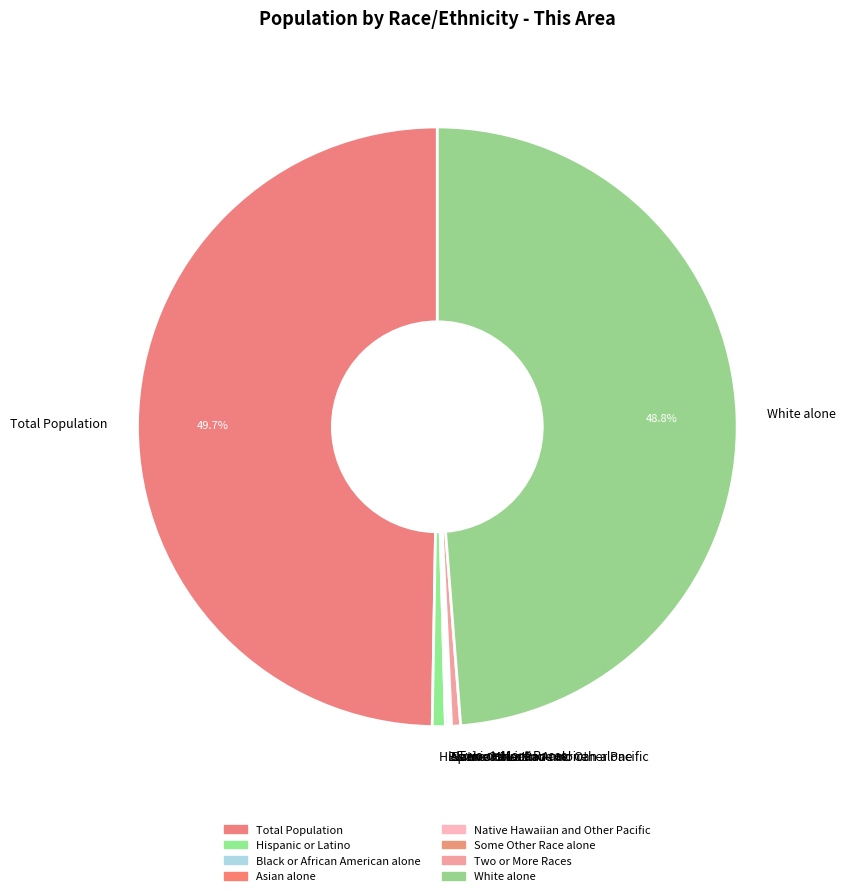

How much of the chart is everything except Total Population?

50.3%